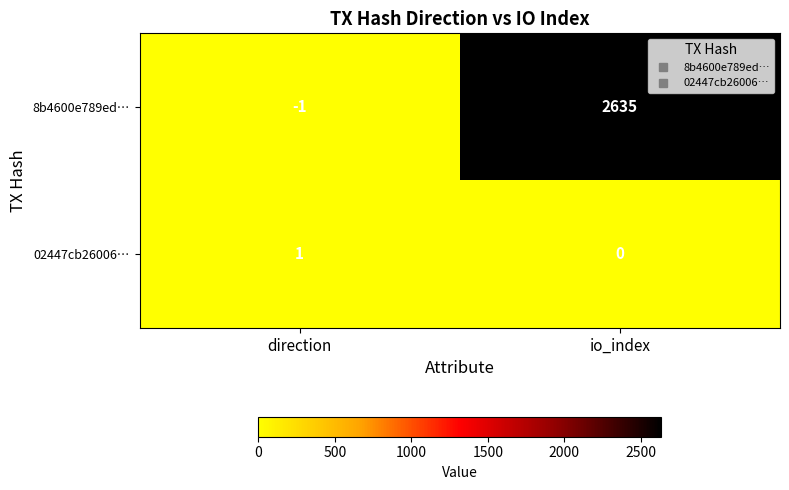

Rank the series by their average value, from highest to lowest.

8b4600e789ed…, 02447cb26006…